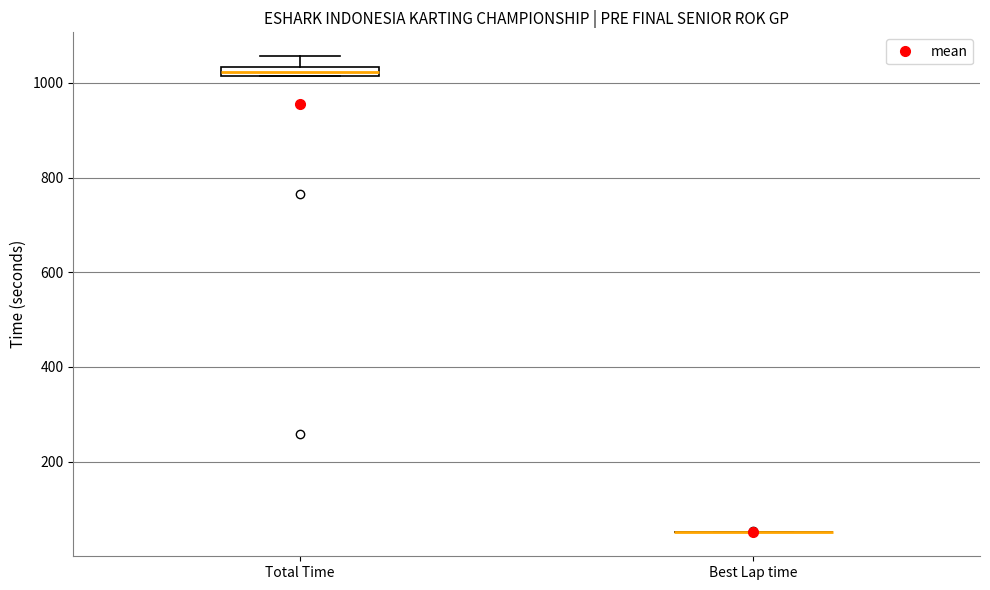

Where is the upper edge of the box for Total Time on the y-axis? The values are not printed on the chart, so give them approximately, as read against the axis.

1040